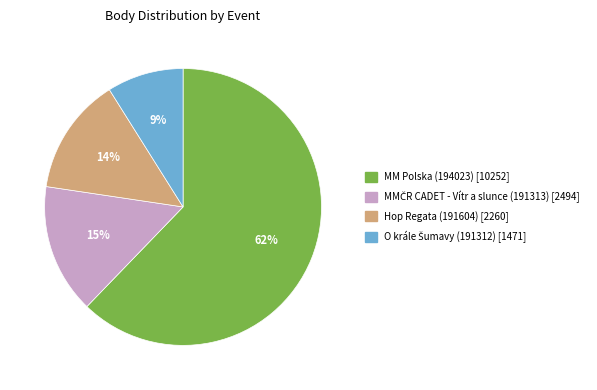

To the nearest percent, what is the difference between the largest and smallest slice percentages?

53%